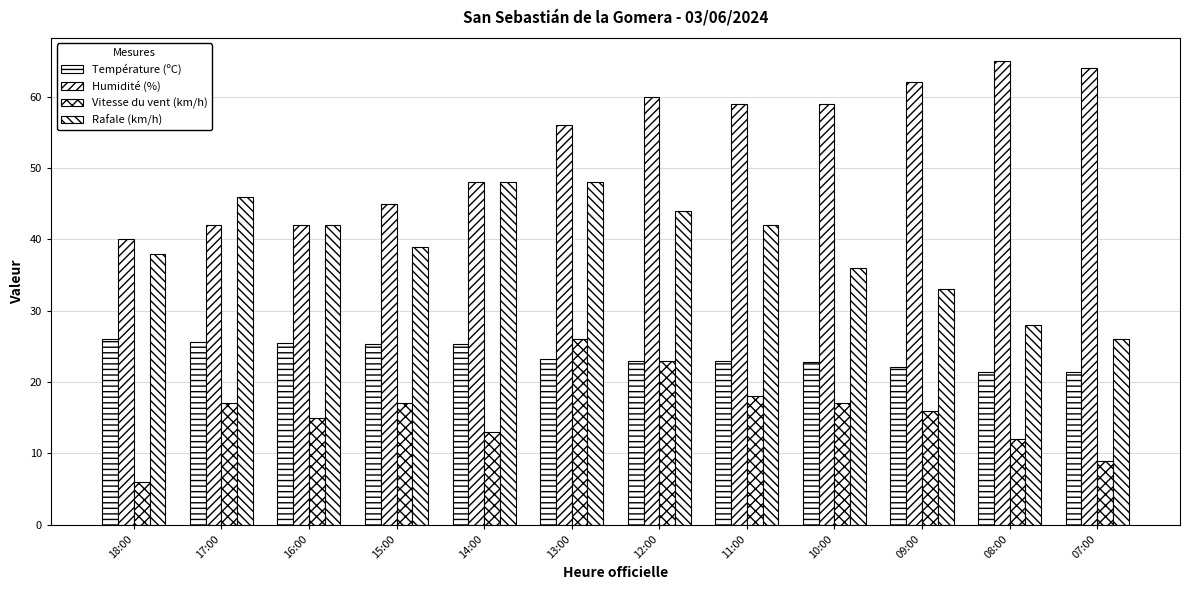

Which series has the widest spread of values?

Humidité (%)